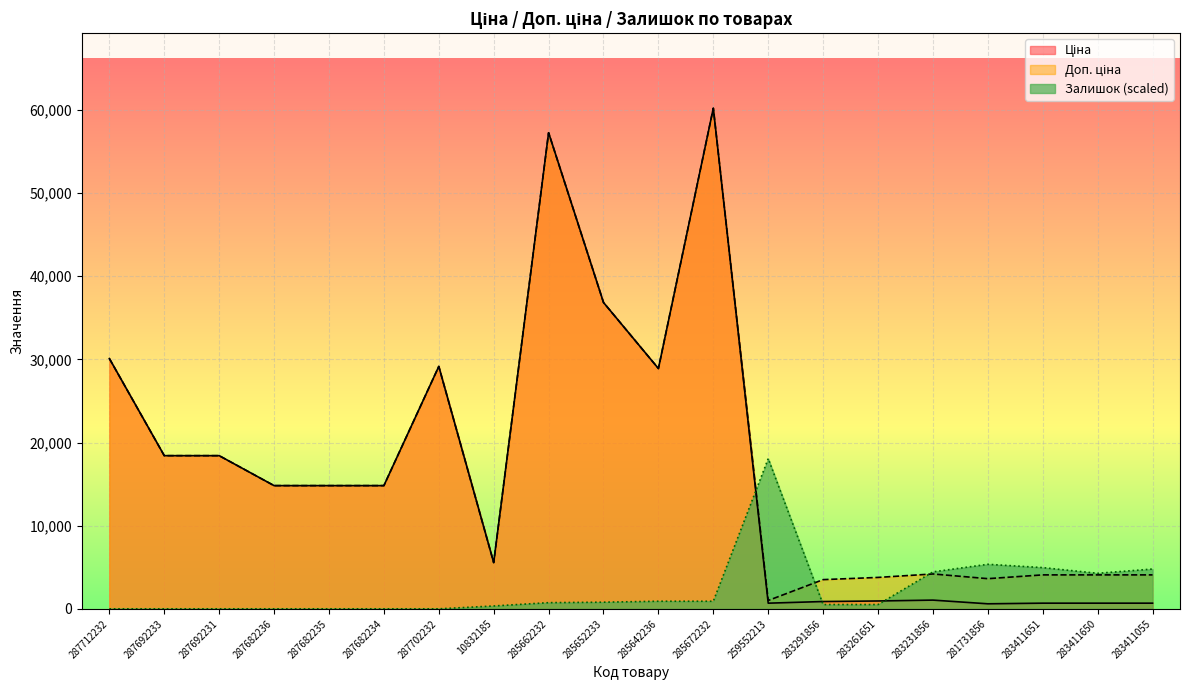

Where is the first local maximum for Ціна?

287702232